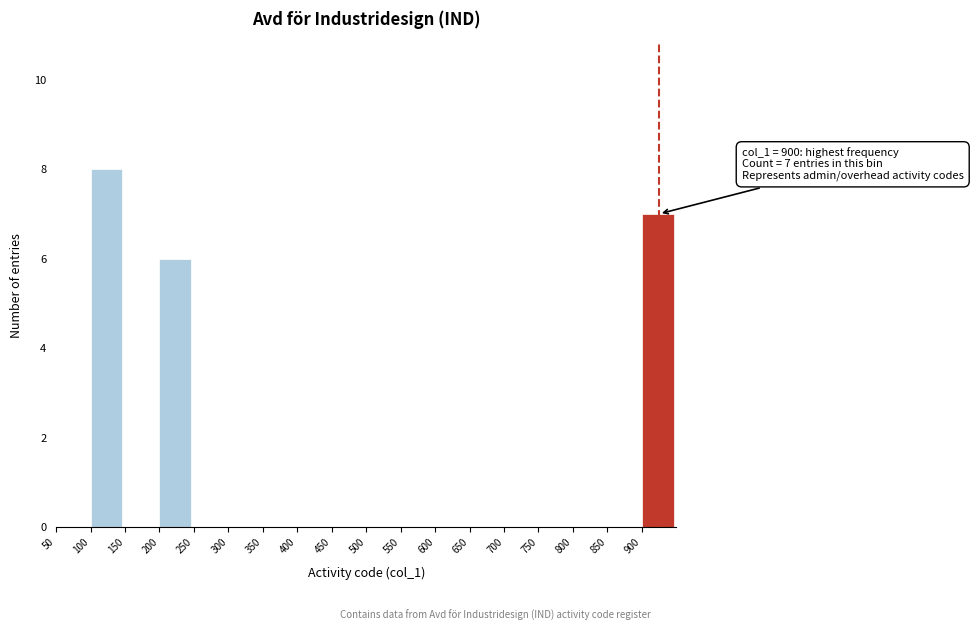

Over which range of the x-axis is the bar tallest?

100 to 150